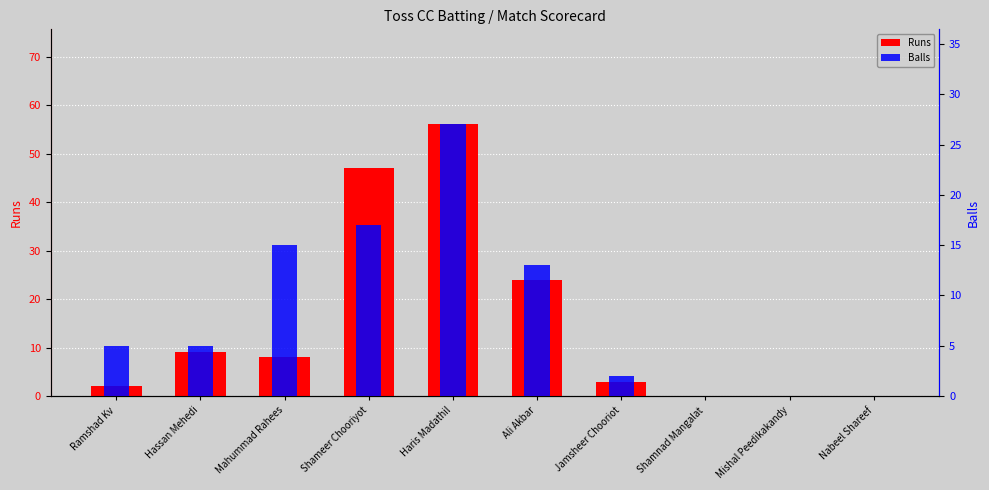

Which series has the largest range (max minus min)?

Runs